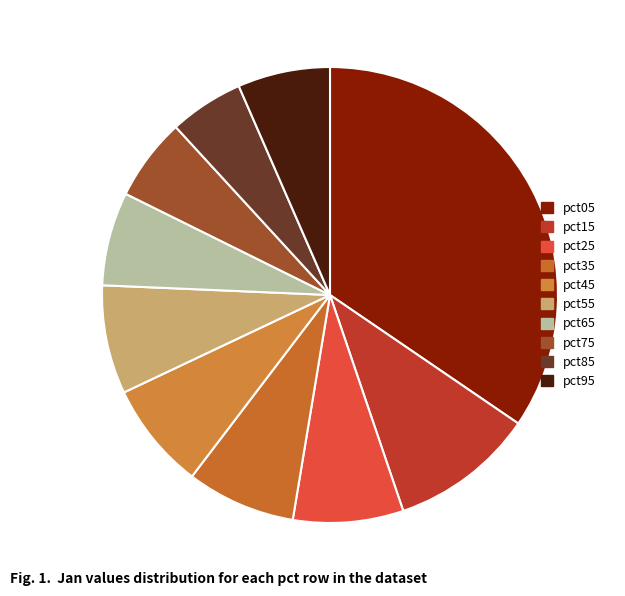

What portion of the pie excludes pct95?

93.4%